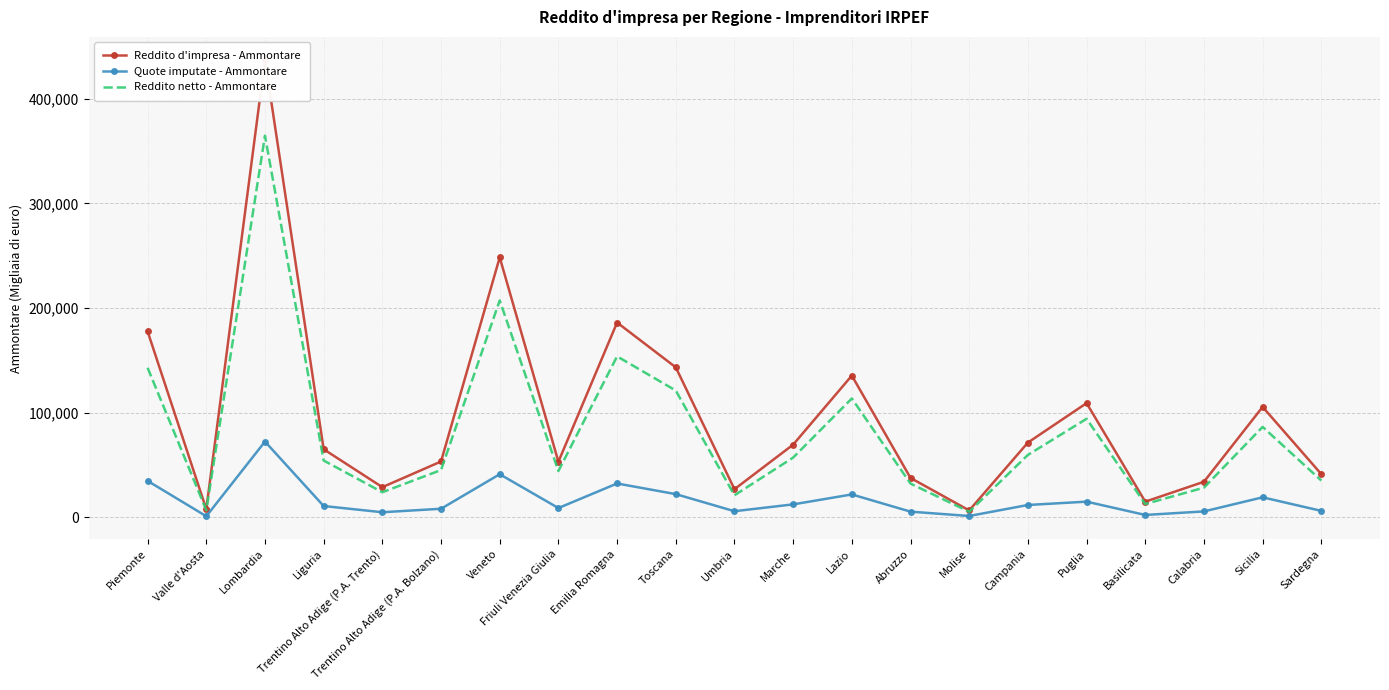

What is the label of the 4th point from the right?

Basilicata